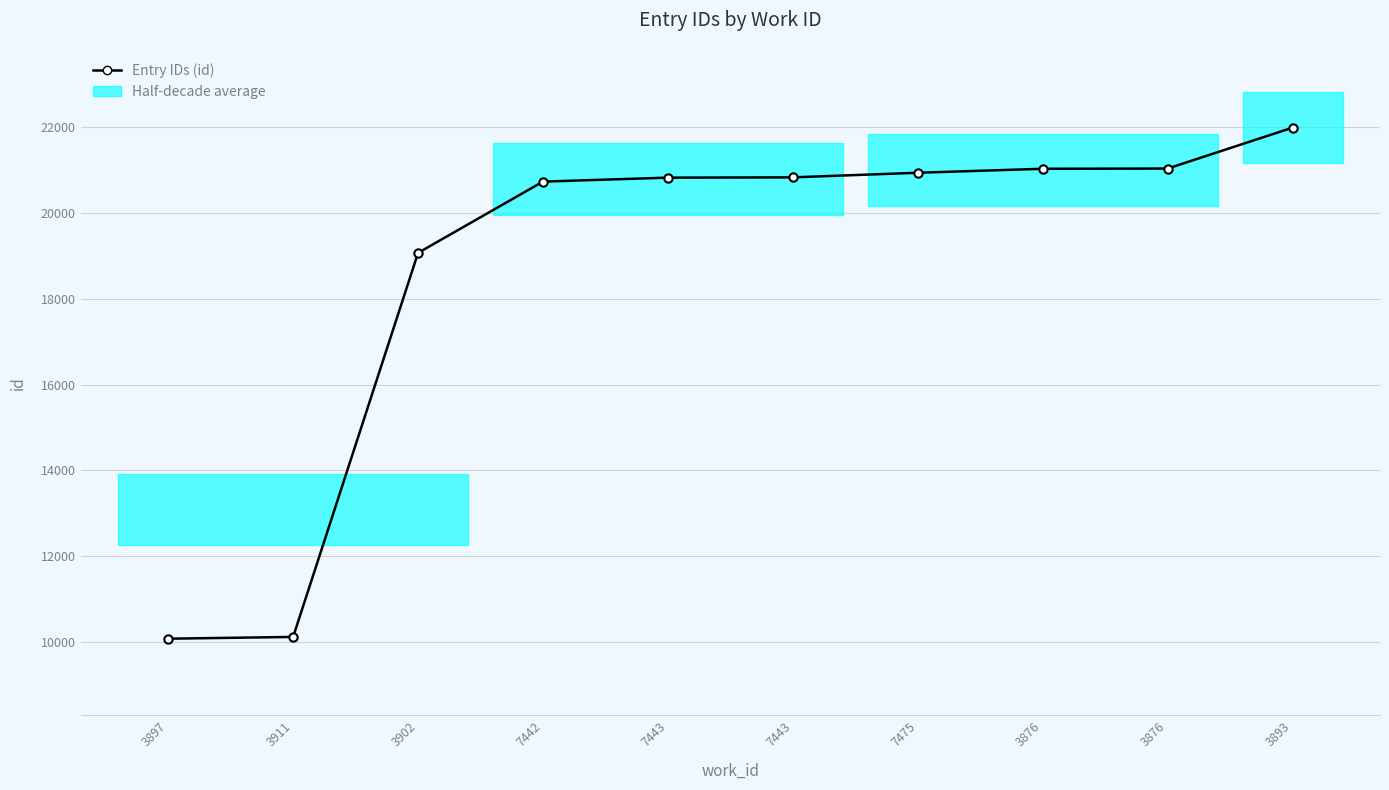

True or false: the data has more than 2 interior local peaks.

False